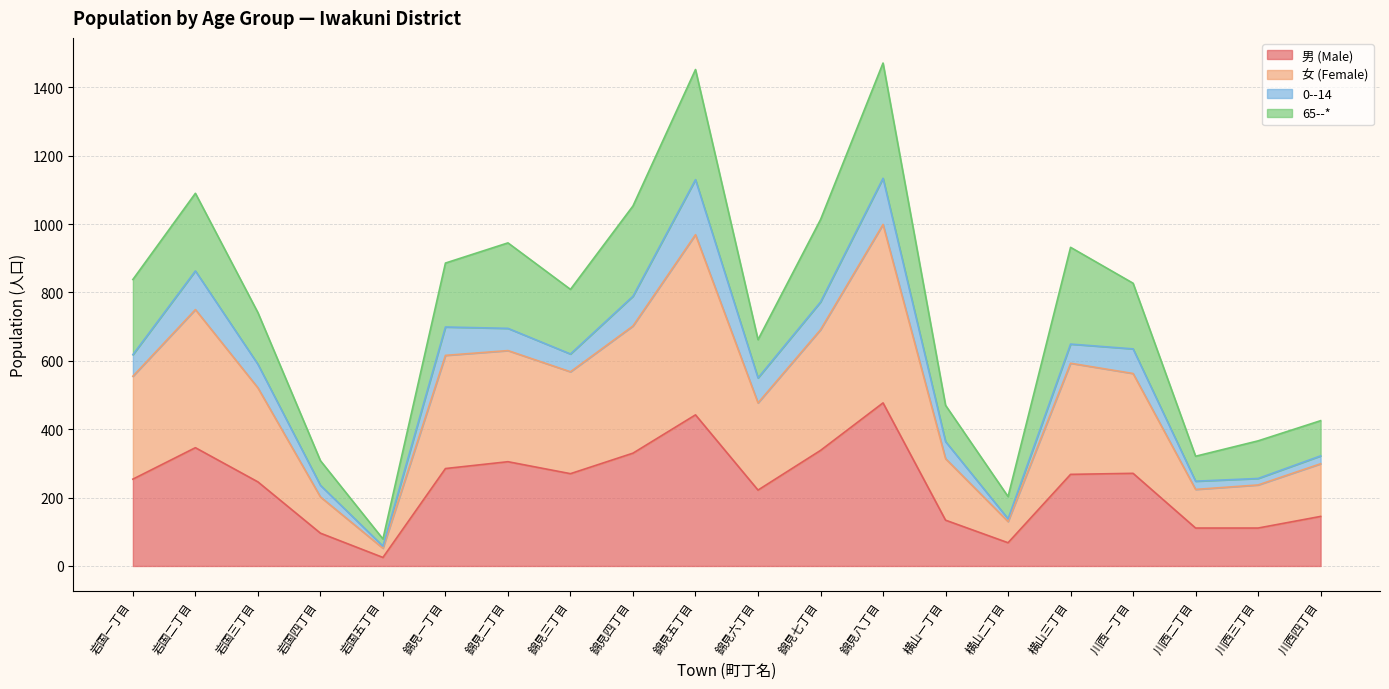

The 男 (Male) series shows 147 at 錦見二丁目. True or false?

False